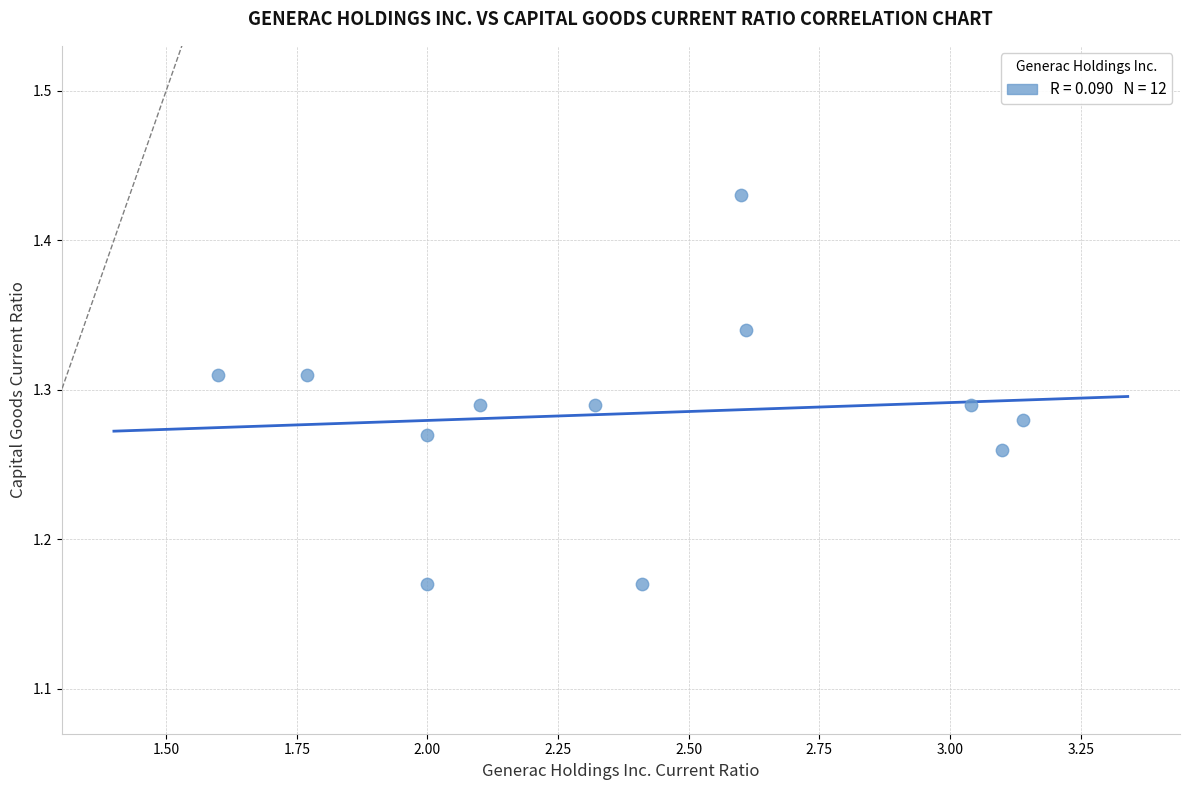

What is the range of Y values (max minus min)?

0.3